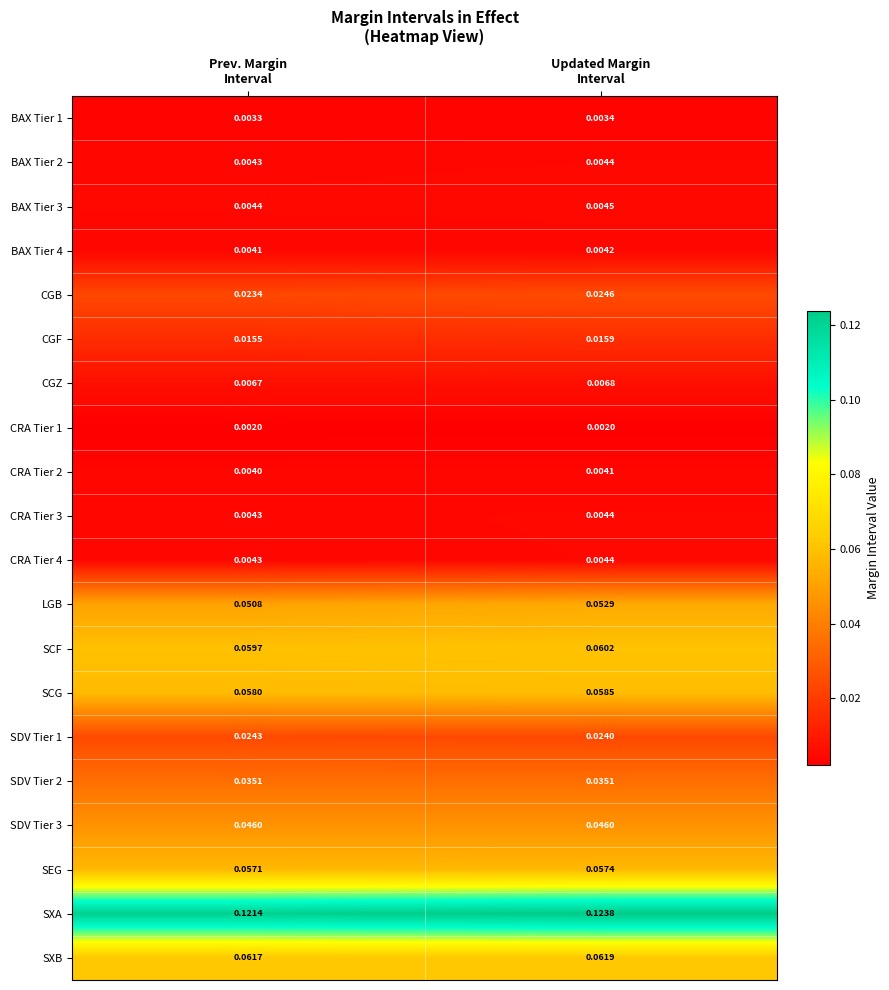

Which series has the largest total across all categories?

SXA